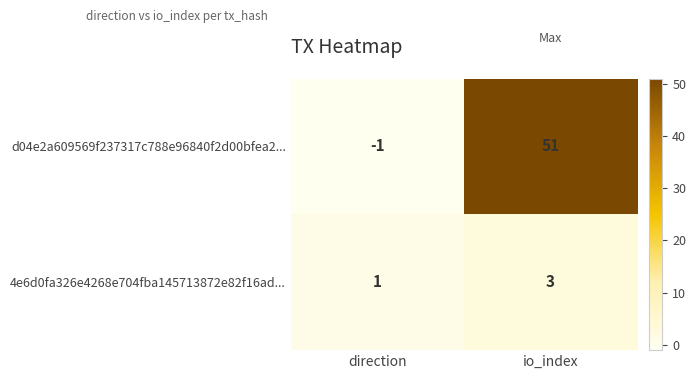

List the series in order of their overall mean, lowest first.

4e6d0fa326e4268e704fba145713872e82f16ad..., d04e2a609569f237317c788e96840f2d00bfea2...